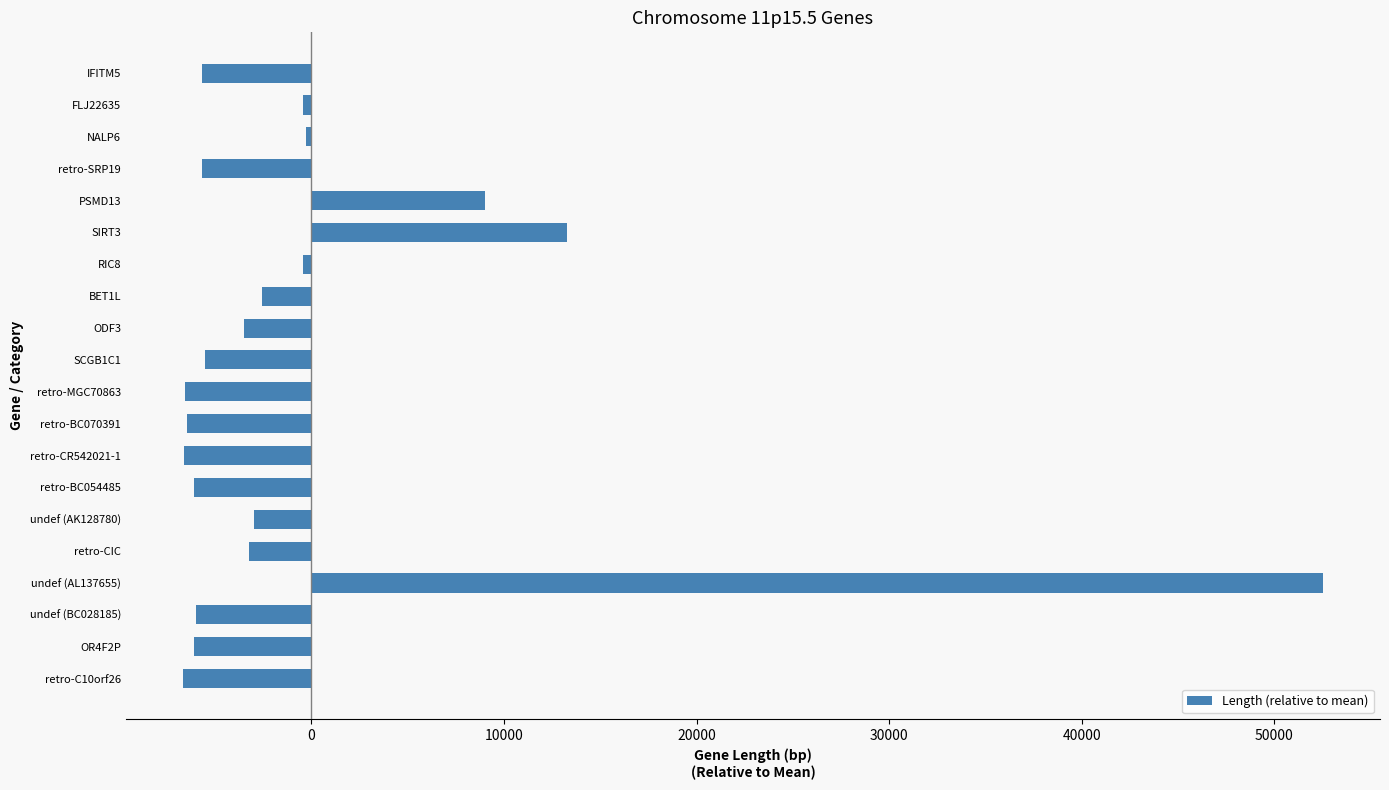

The value at retro-SRP19 is -8453.5. True or false?

False